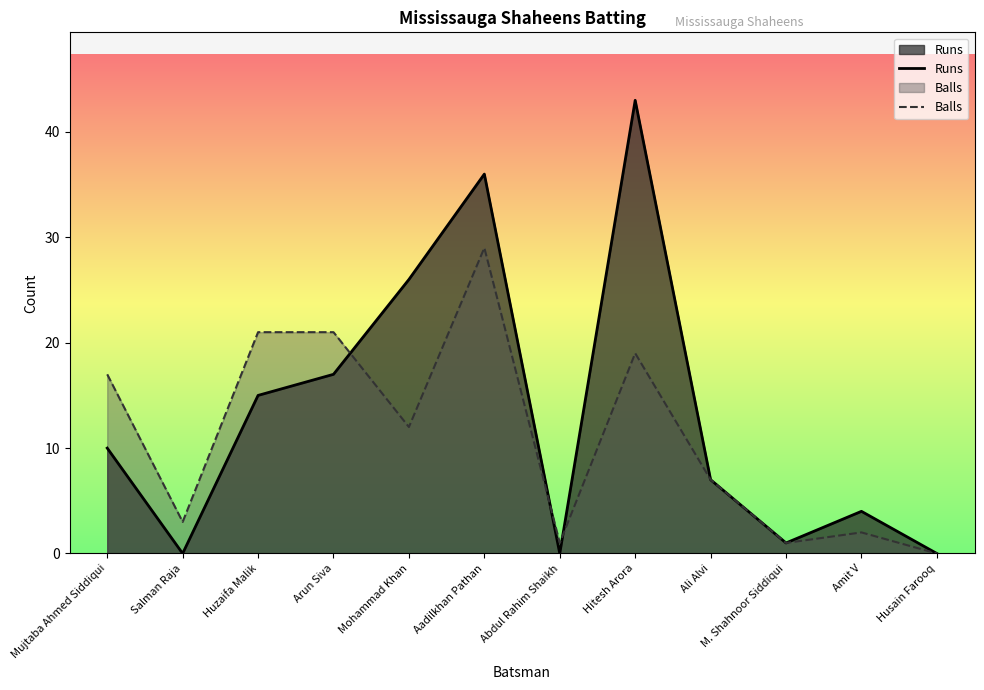

What are all the series names shown in the legend?

Runs, Balls